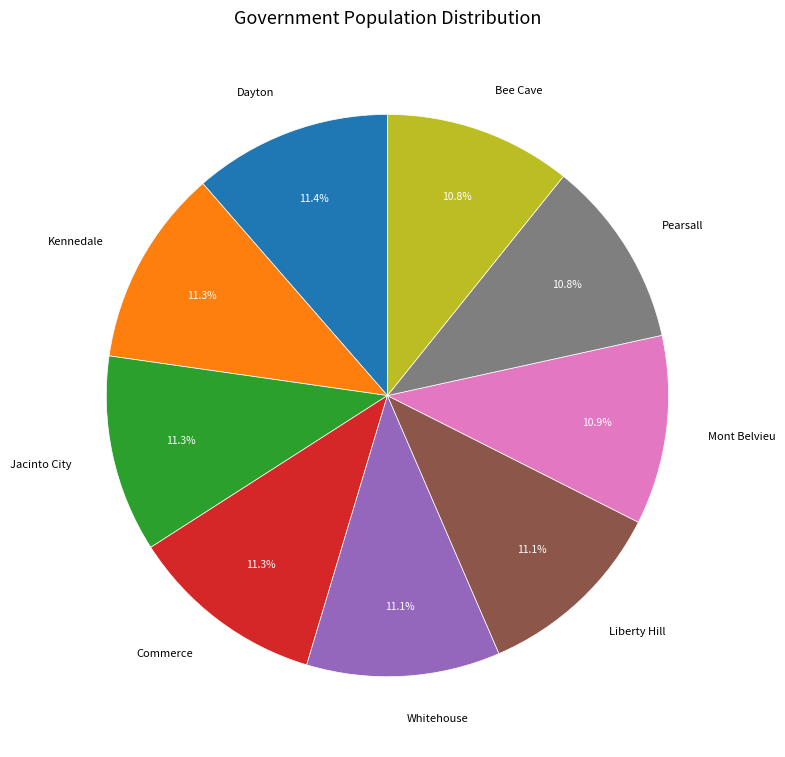

What is the ratio of the value at Dayton to the value at Commerce?

1.0